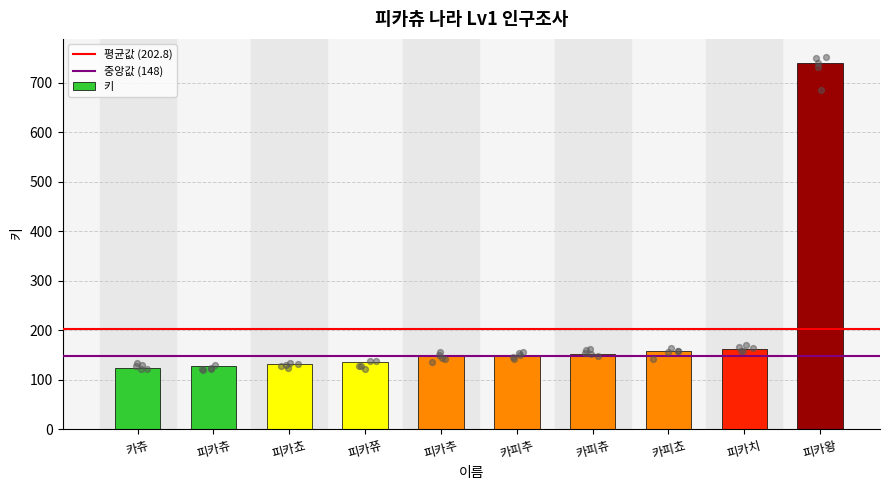

What is the change in value from 피카쮸 to 피카왕?

+604